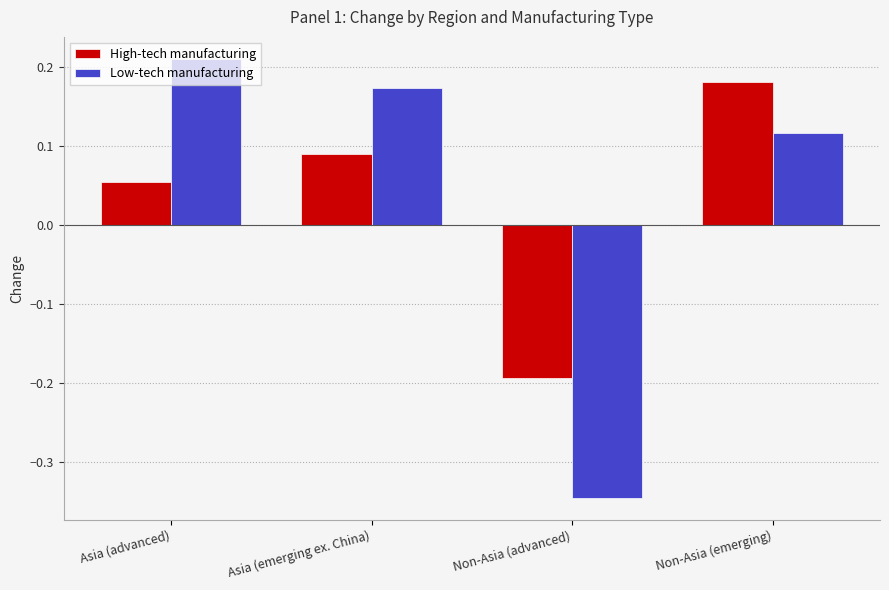

What is the label of the 3rd bar from the left?

Non-Asia (advanced)